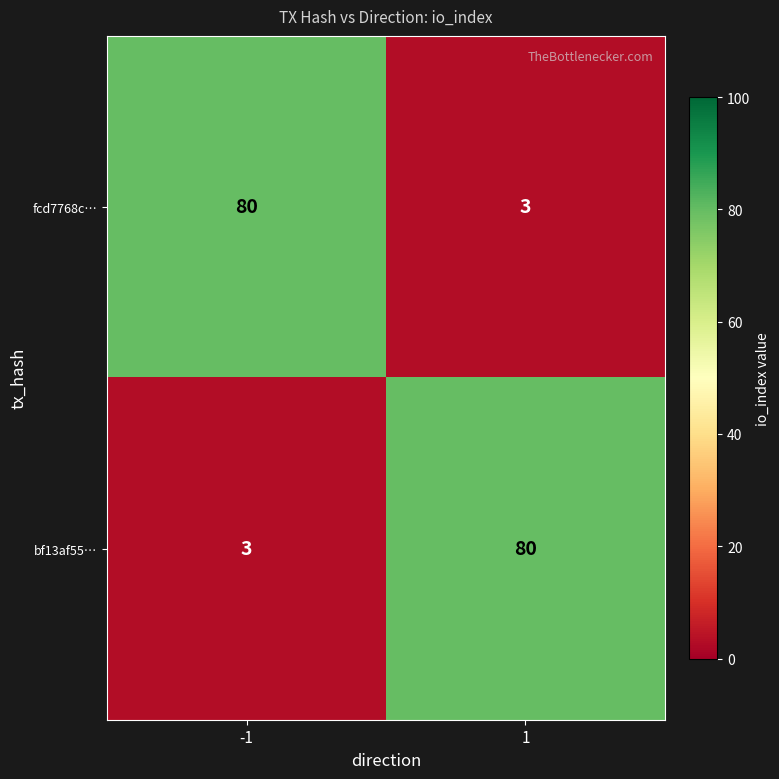

What is the sum of all fcd7768c… values?

83